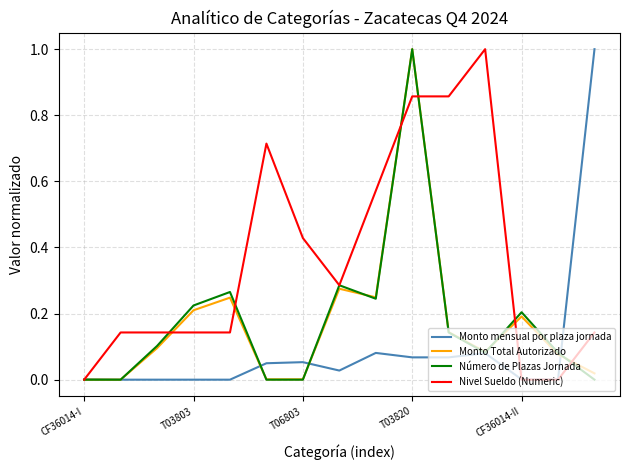

What is the maximum value shown in the chart?

1.0